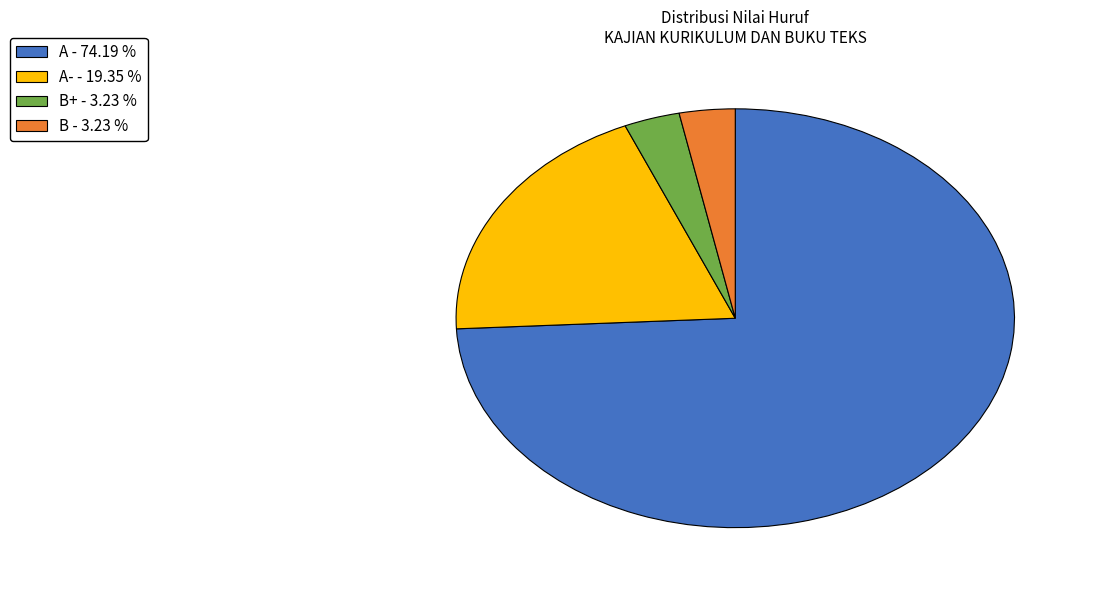

Which category accounts for the majority?

A - 74.19 %